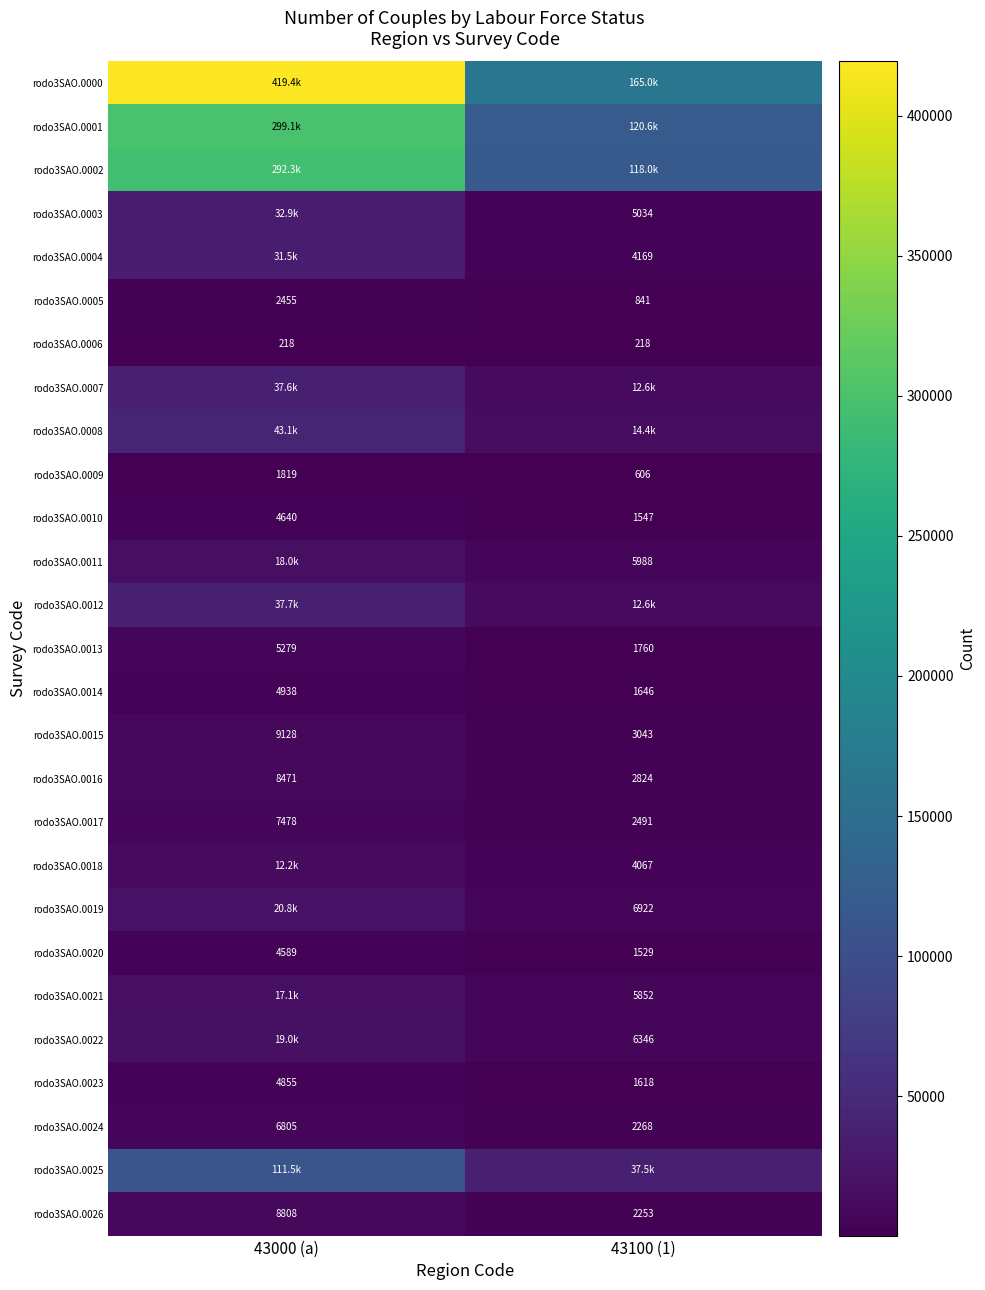

What is the lowest value of the rodo3SAO.0010 series?

1547